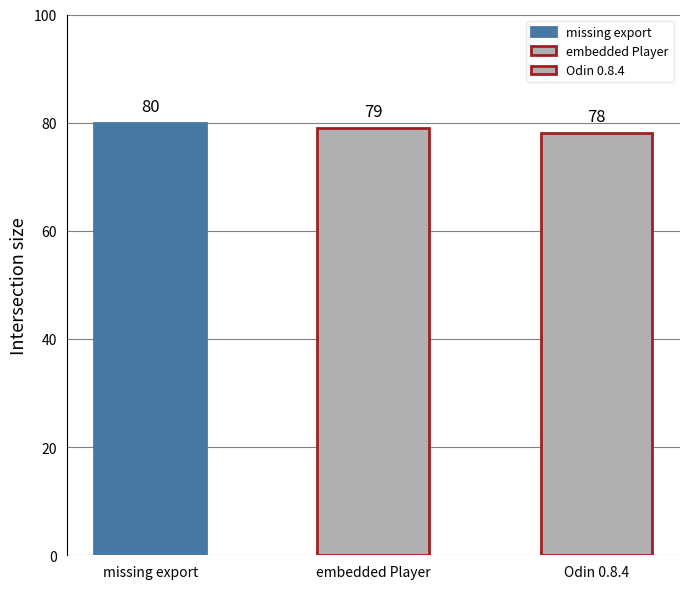

What is the greatest value displayed?

80